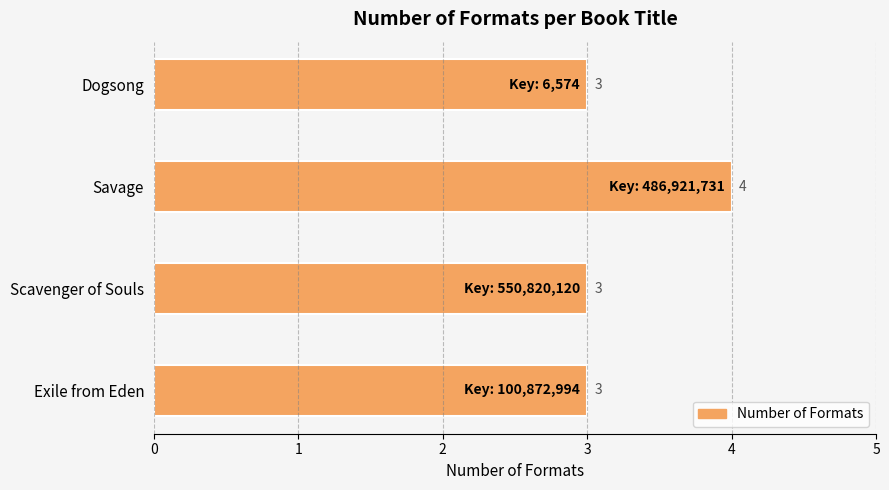

What is the minimum value shown in the chart?

3